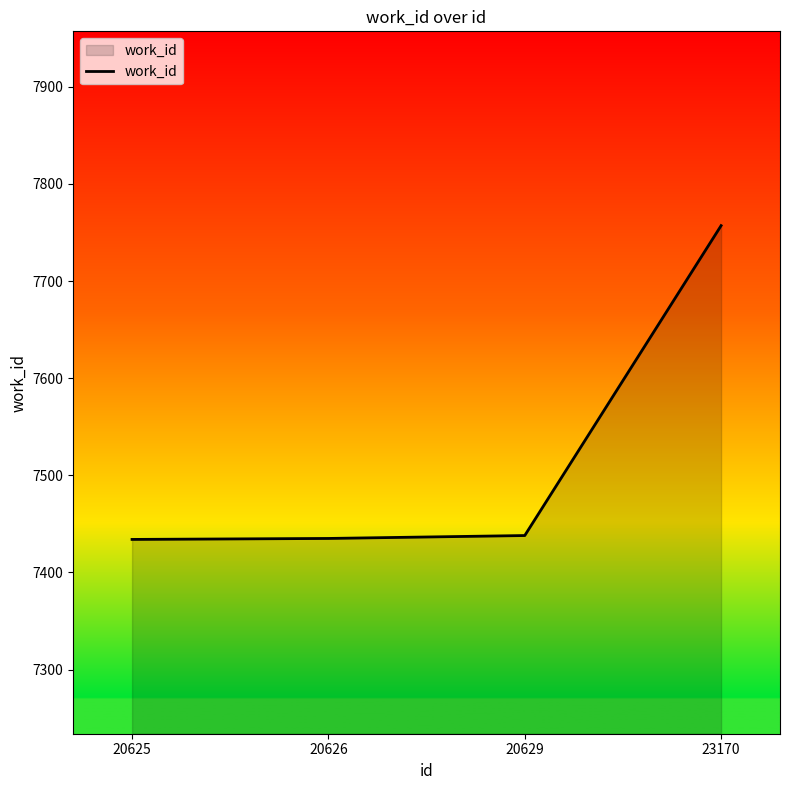

The chart shows a value of 7434 at 20625. True or false?

True